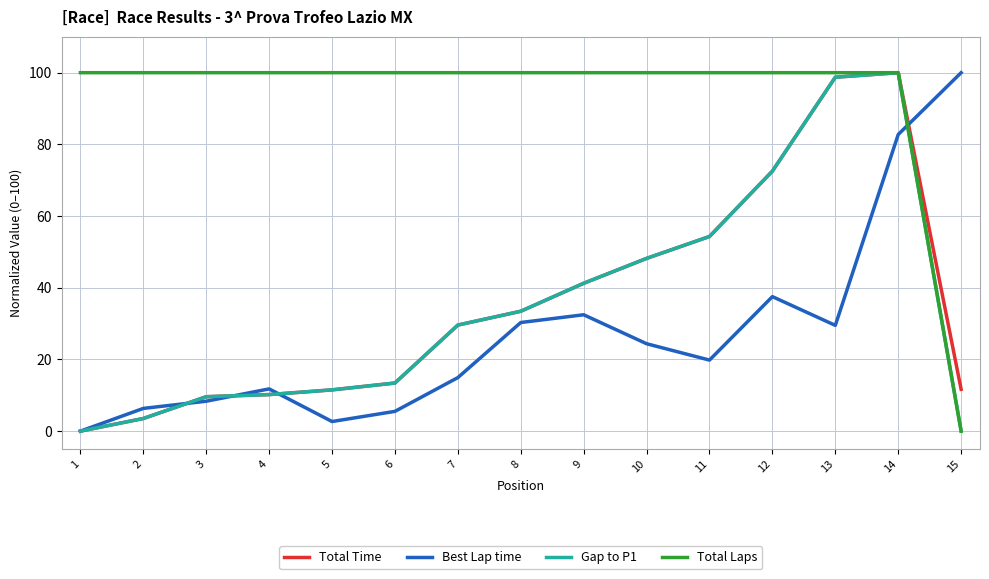

What is the sum of all Gap to P1 values?

526.3